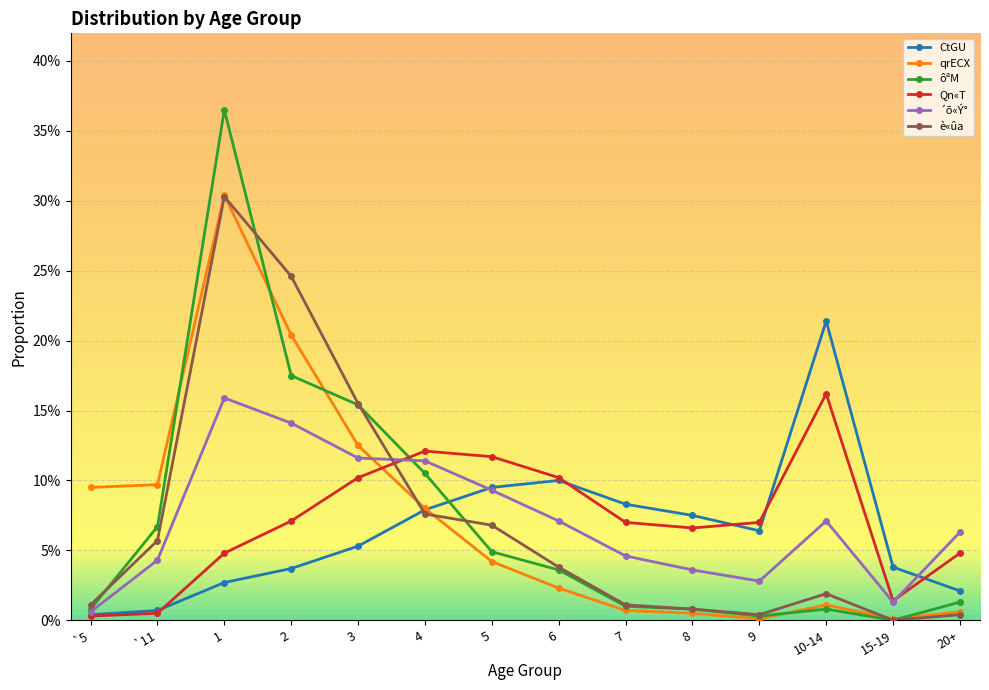

What are all the series names shown in the legend?

CtGU, qrECX, ôªM, Qn«T, ´õ«Ý°, è«ûa